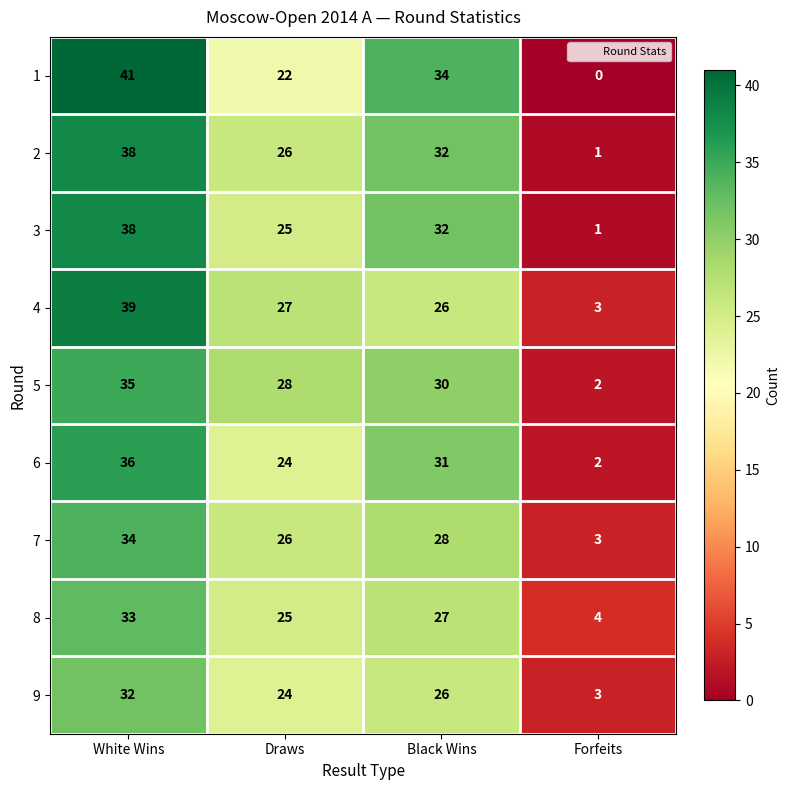

What is the sum of all 3 values?

96